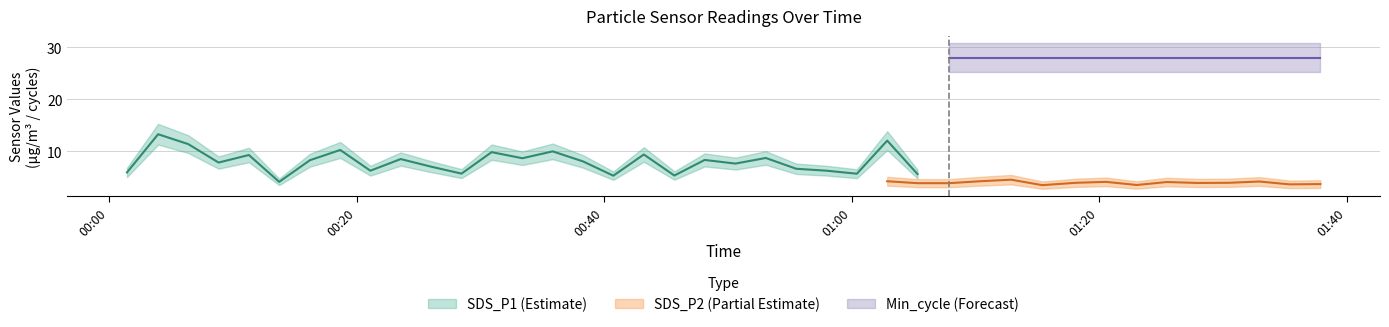

Count the number of data series in this chart.

3